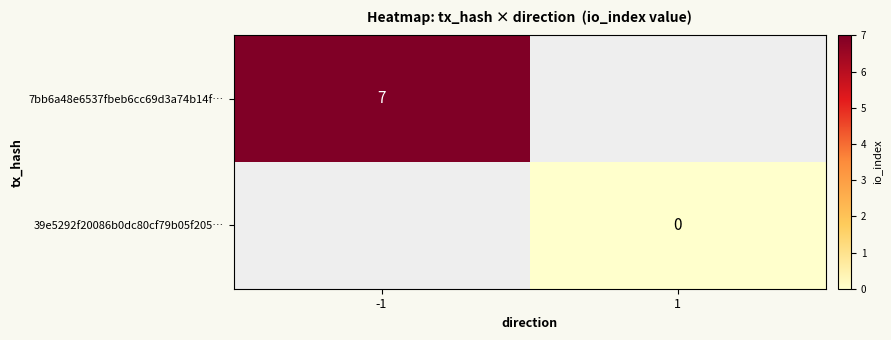

The 7bb6a48e6537fbeb6cc69d3a74b14f… series shows 7 at -1. True or false?

True